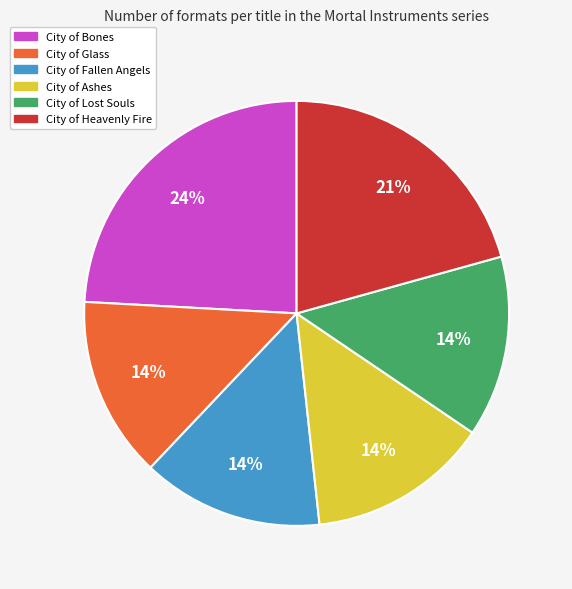

How many segments does this pie chart have?

6